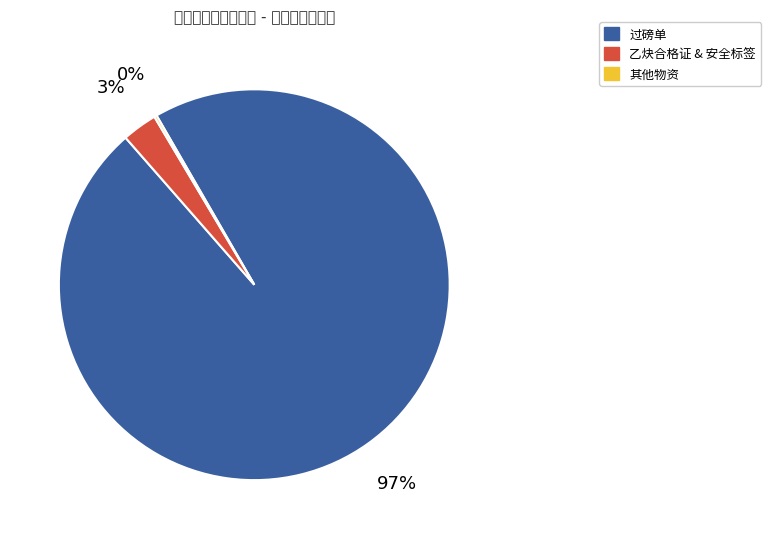

Which category has the biggest portion of the pie?

过磅单